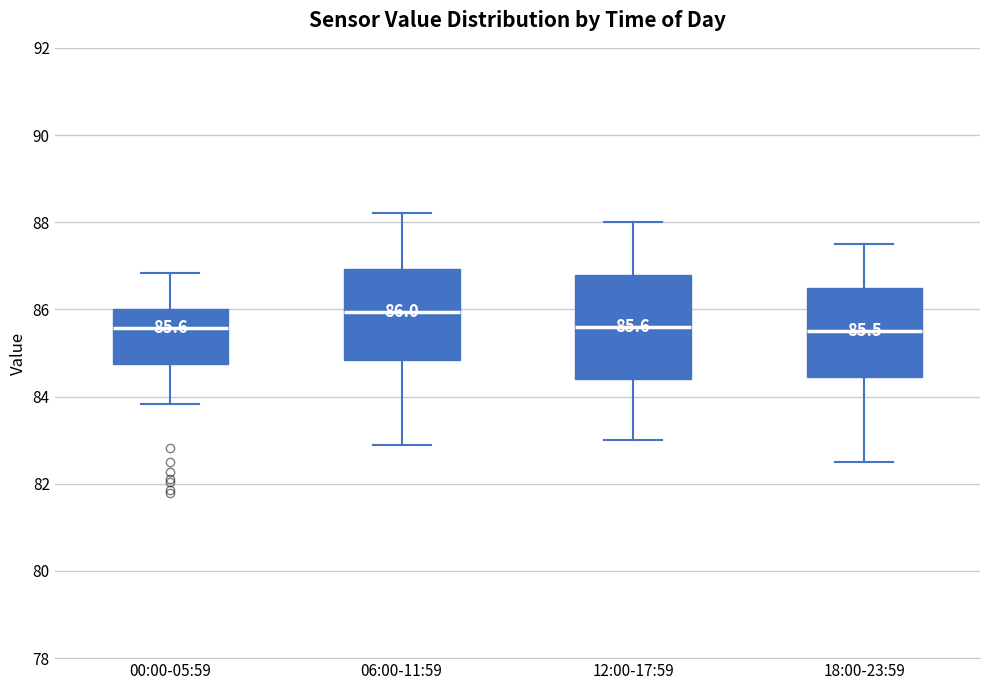

Comparing the boxes themselves (not the whiskers), which one is the tallest?

12:00-17:59